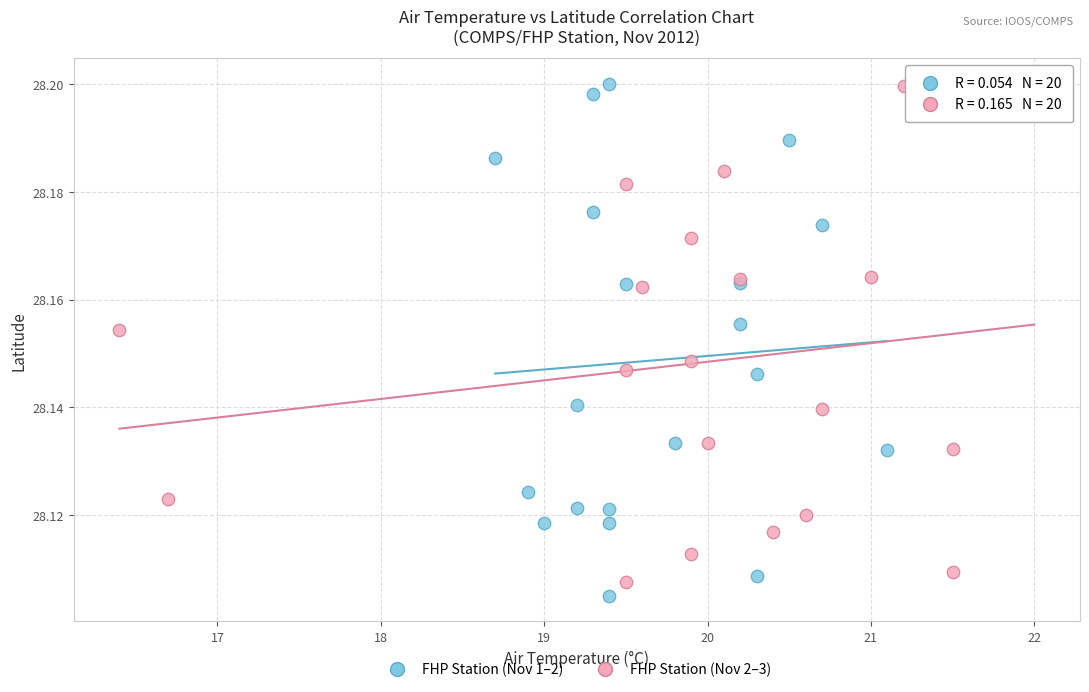

Which series contains the lowest Y value?

FHP Station (Nov 1–2)